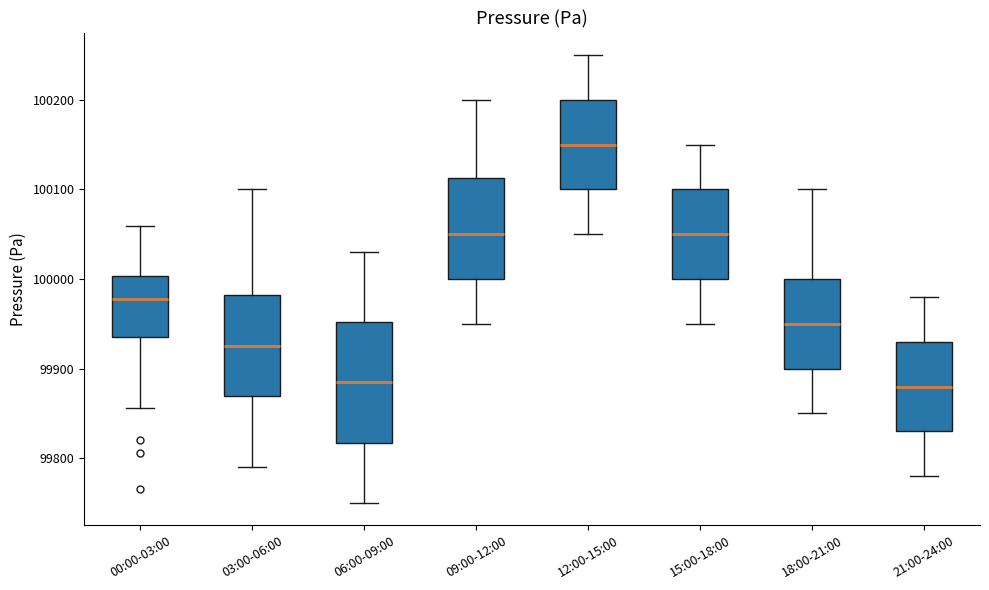

Where does the lower whisker of the box for 21:00-24:00 end on the y-axis? The values are not printed on the chart, so give them approximately, as read against the axis.

99780